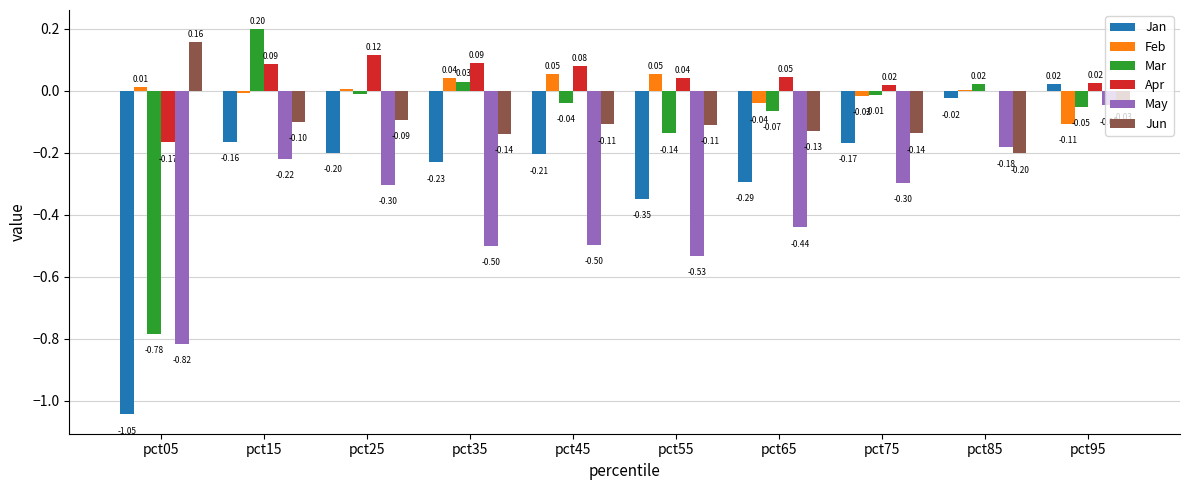

Is the value of Jan at pct35 greater than the value of Mar at pct85?

No